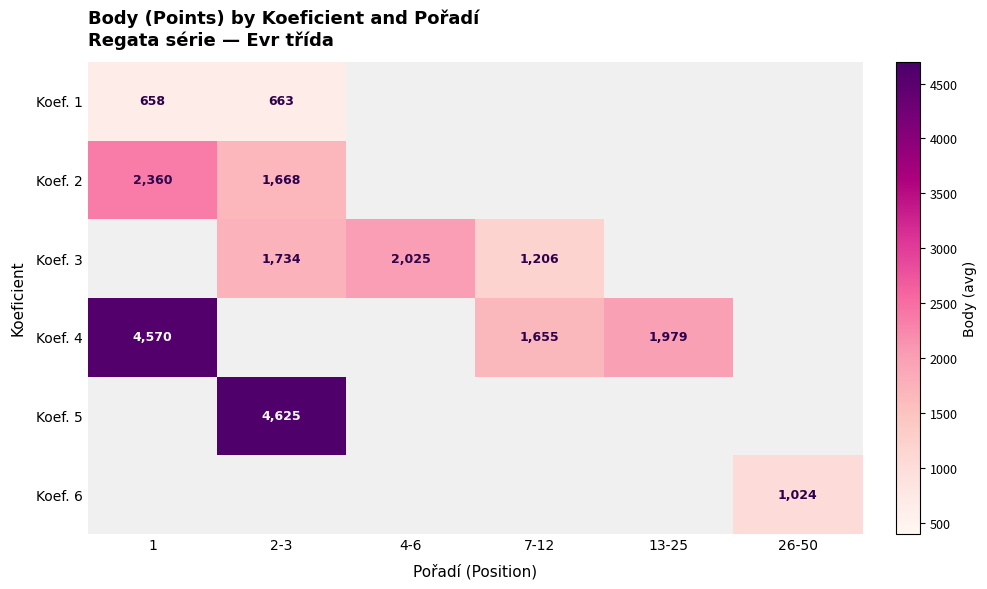

True or false: Koef. 4 has a value of 1655 at 7-12.

True